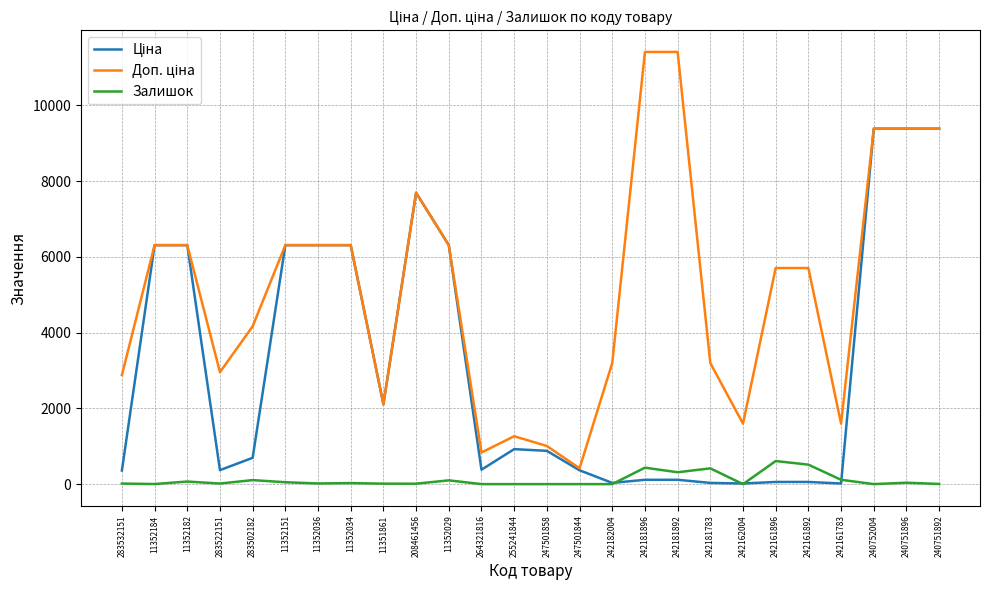

What is the total value across all series at 247501858?

1885.0